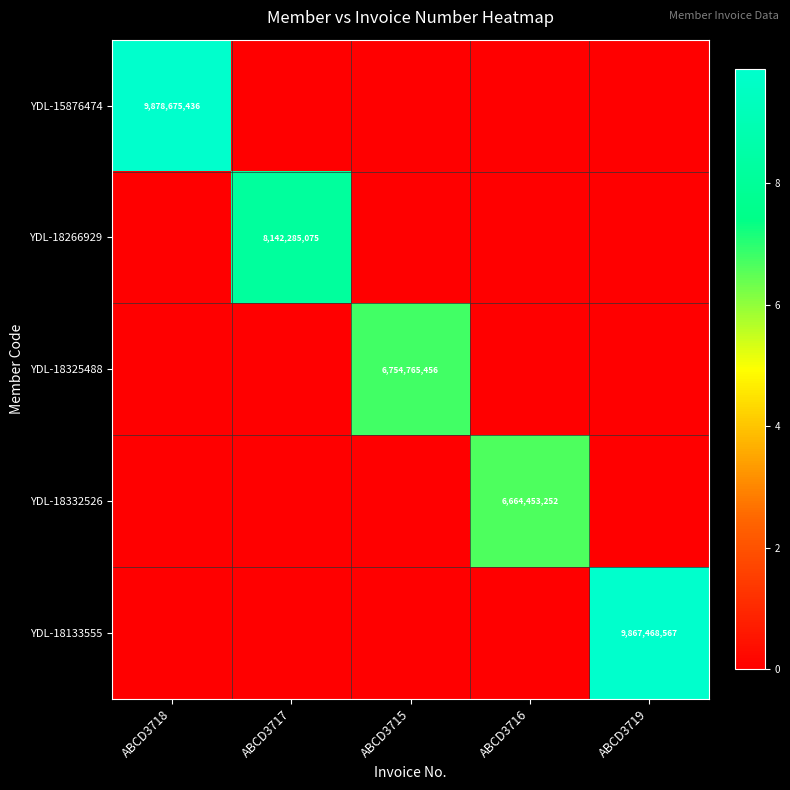

True or false: YDL-15876474 has a value of 16360177423 at ABCD3718.

False